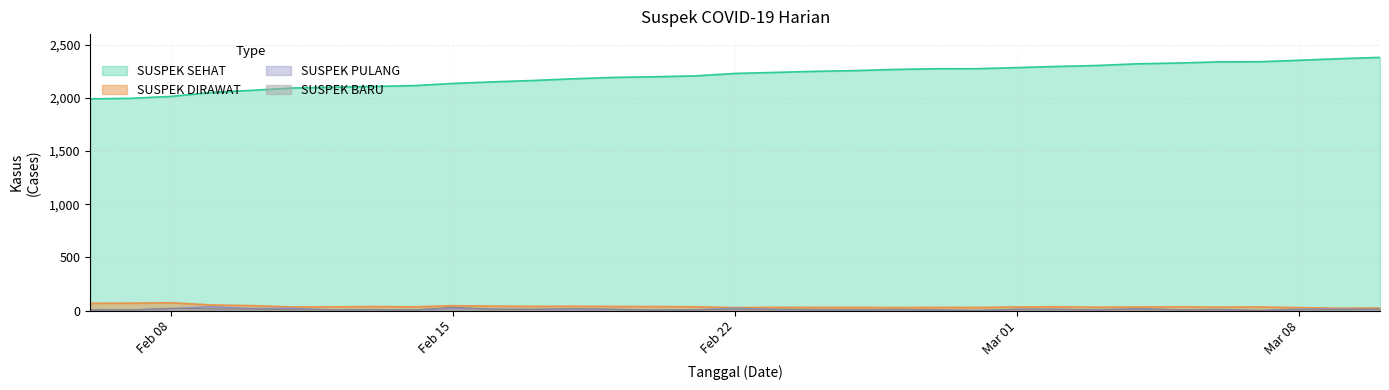

What is the approximate value of SUSPEK_DIRAWAT at SUSPEK_DIRAWAT?

70